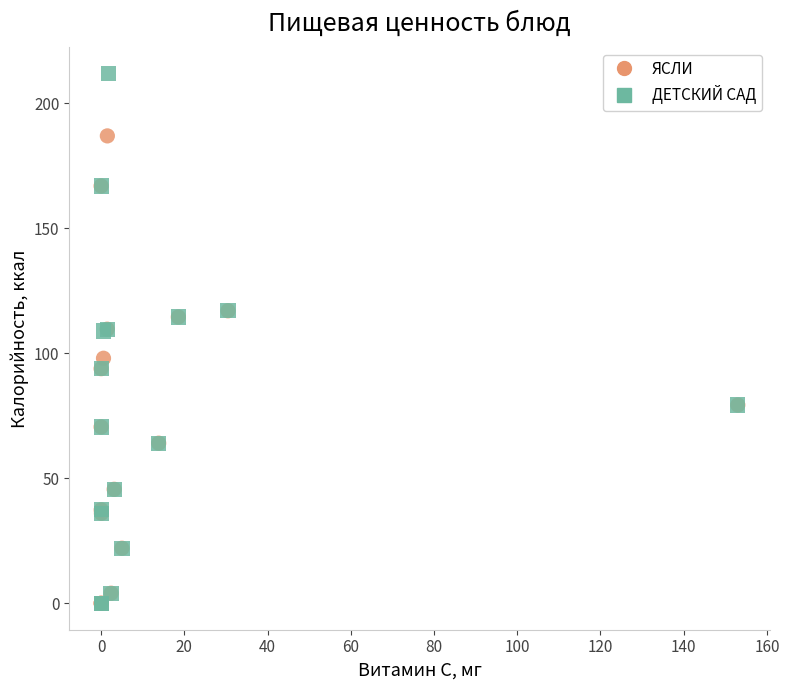

Which series reaches the maximum Y coordinate?

ДЕТСКИЙ САД